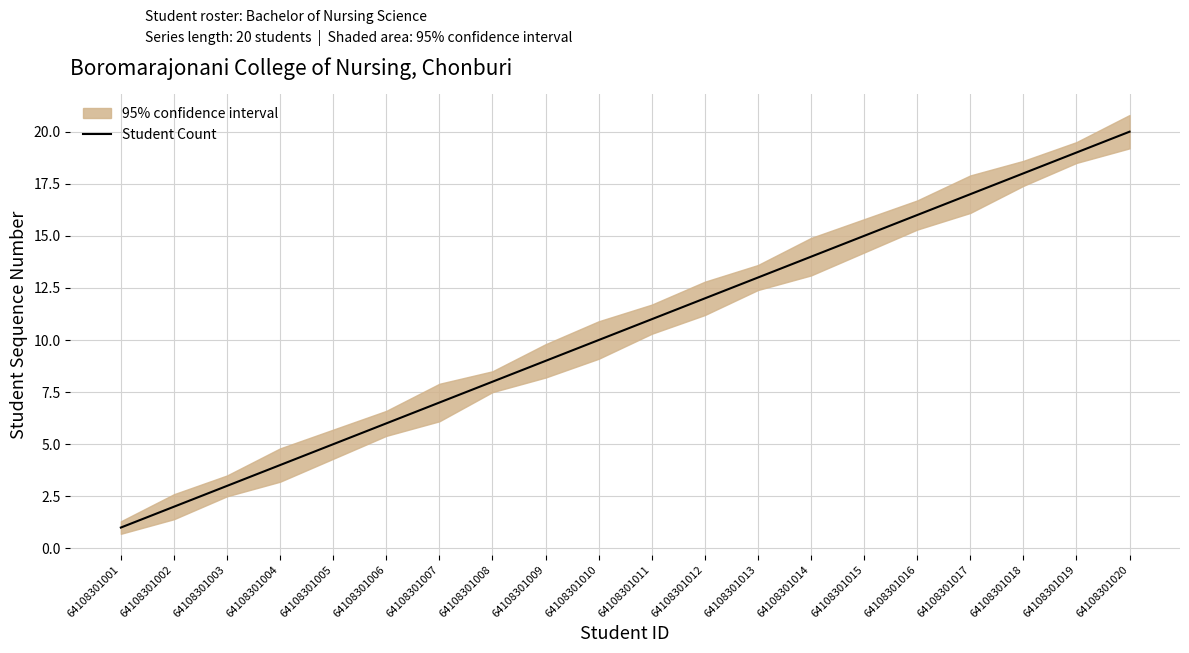

At which label does the data first exceed 11?

64108301012